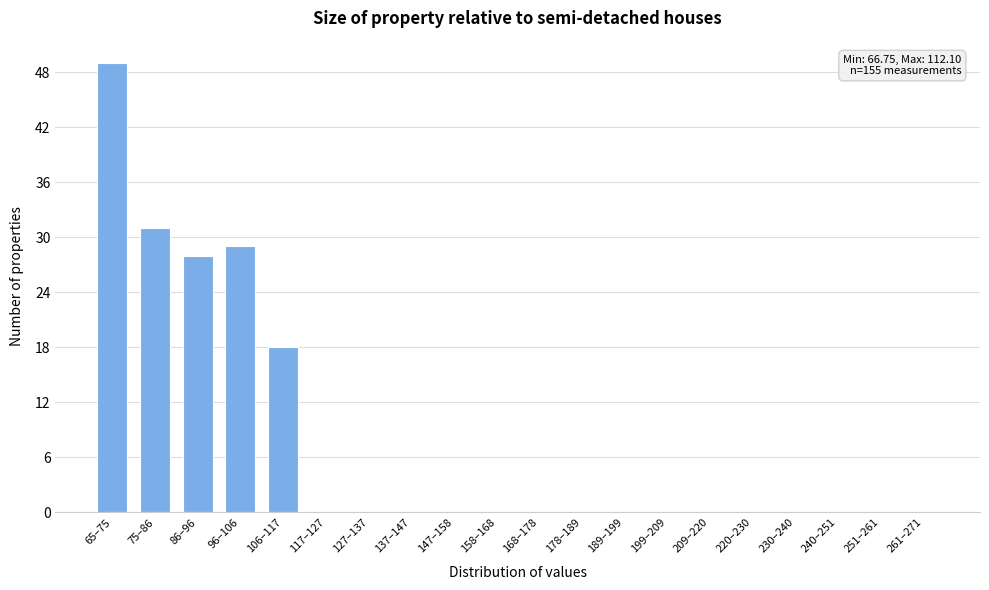

Reading left to right, transcribe all the data shown in this chart.

65–75=49	75–86=31	86–96=28	96–106=29	106–117=18	117–127=0	127–137=0	137–147=0	147–158=0	158–168=0	168–178=0	178–189=0	189–199=0	199–209=0	209–220=0	220–230=0	230–240=0	240–251=0	251–261=0	261–271=0